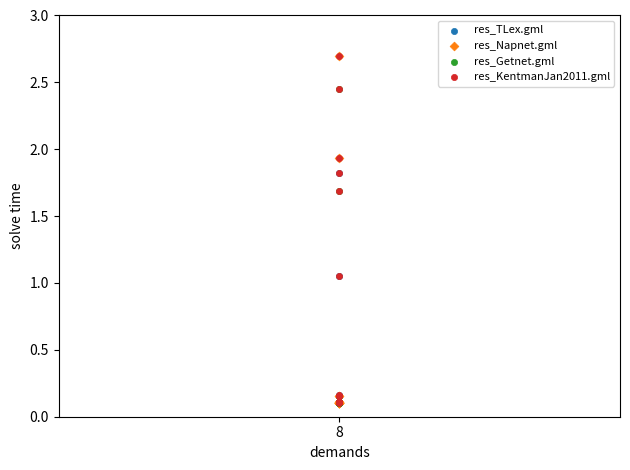

What are all the series names shown in the legend?

res_TLex.gml, res_Napnet.gml, res_Getnet.gml, res_KentmanJan2011.gml